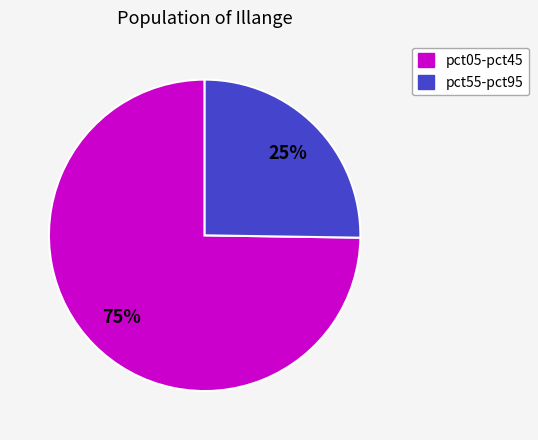

Does any single category account for the majority?

Yes